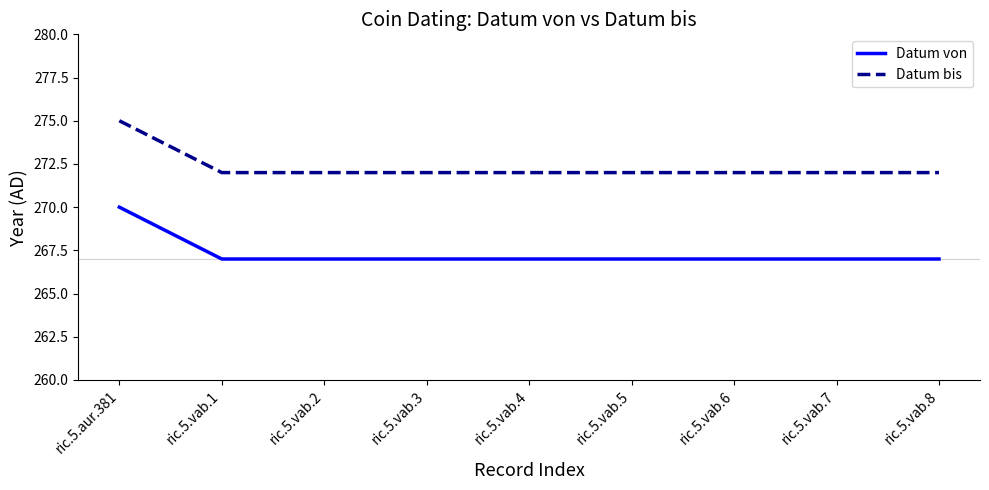

True or false: Datum bis and Datum von cross at least once.

False